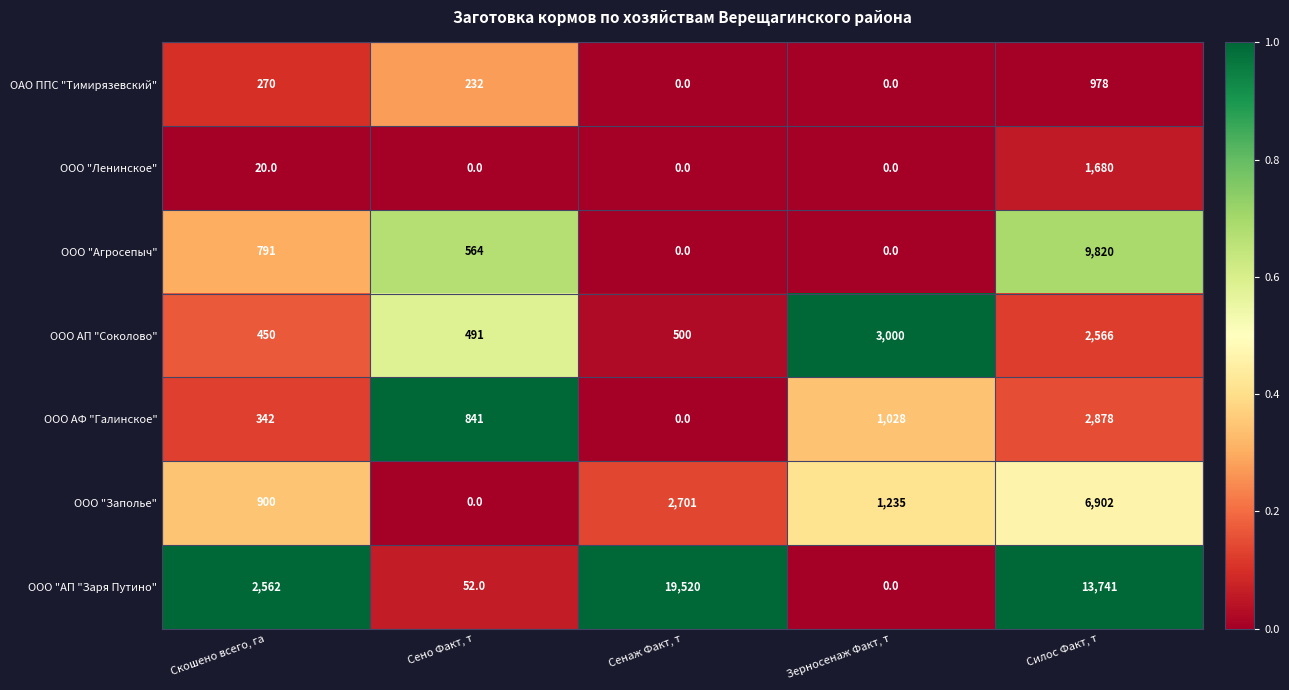

What is the total value across all series at Силос Факт, т?

38565